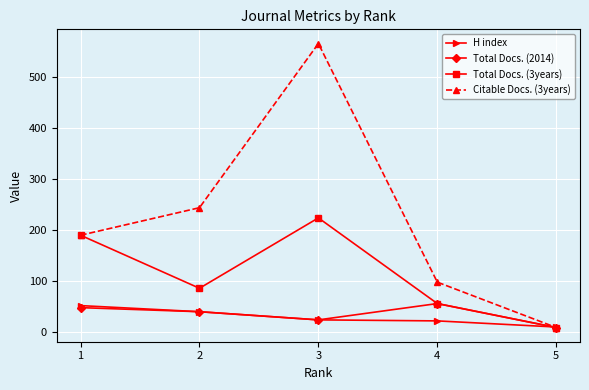

At which label does H index first exceed 23?

1